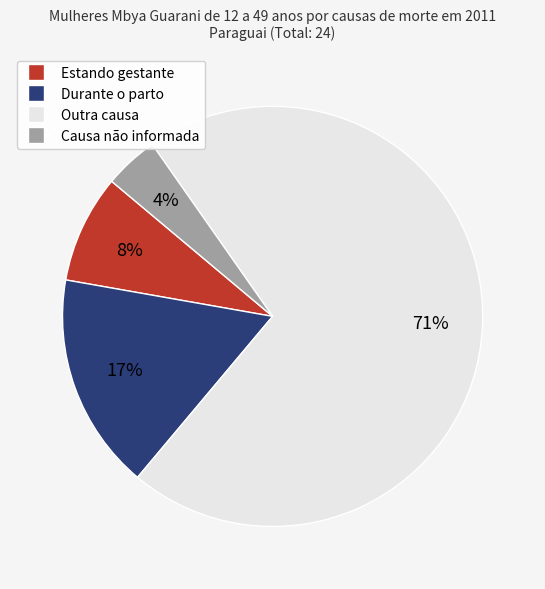

What percentage is the Estando gestante slice, to the nearest percent?

8%